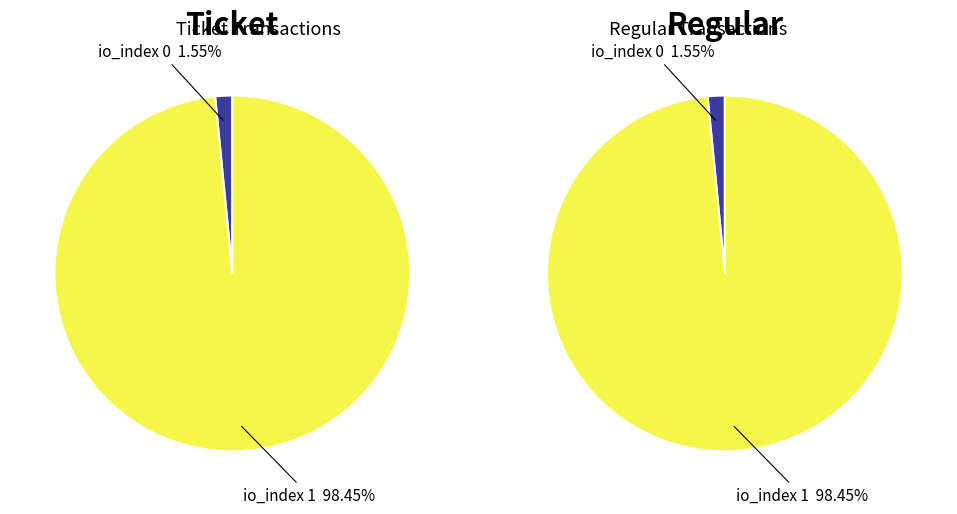

To the nearest percent, what is the difference between the largest and smallest slice percentages?

97%